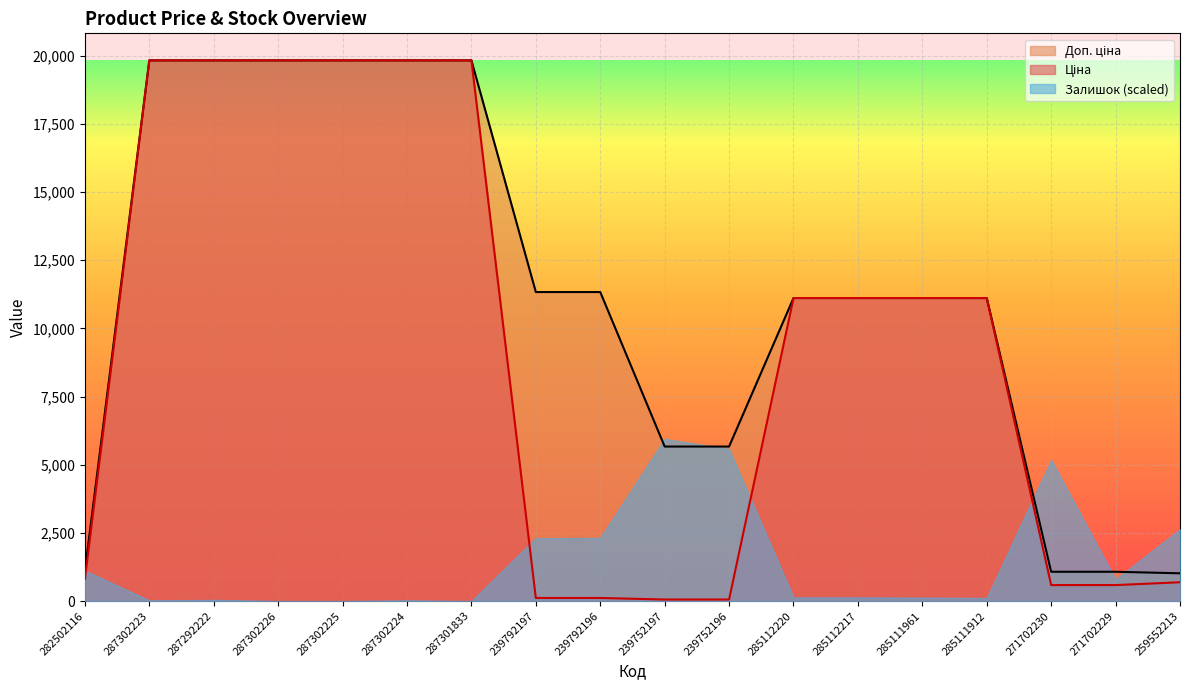

What is the difference between the Ціна values at 282502116 and 287302226?

19018.0